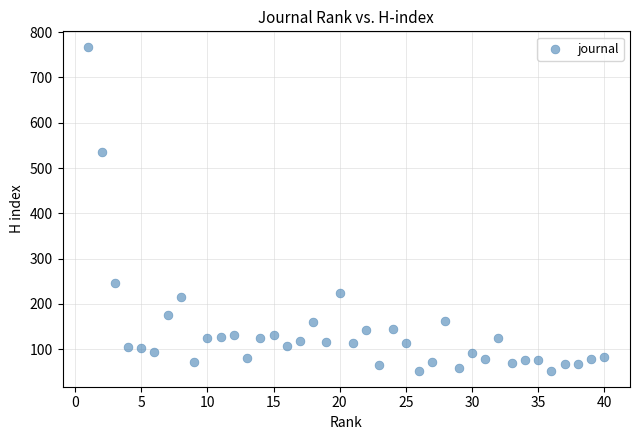

What Y value in the scatter plot is closest to 409?

536